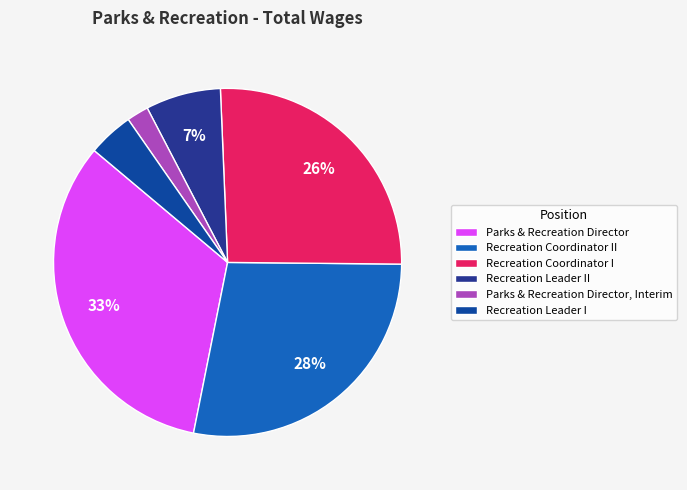

To the nearest percent, what is the difference between the Recreation Coordinator II and Recreation Leader II slice percentages?

21%